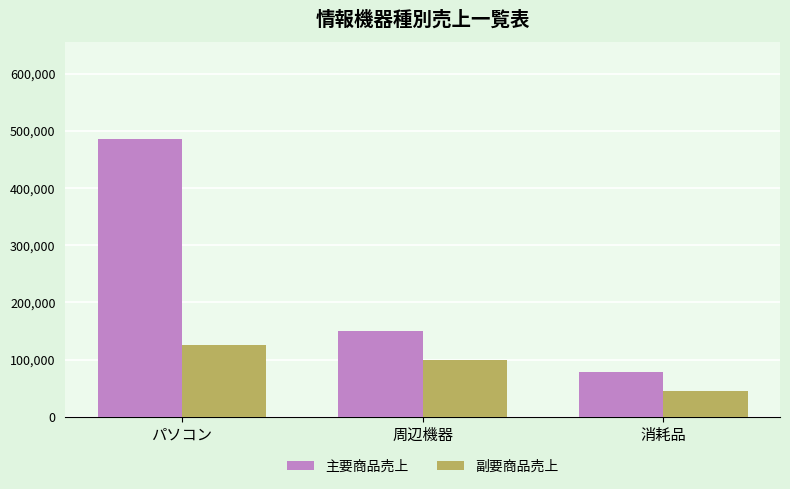

True or false: 主要商品売上 has a value of 78600 at 消耗品.

True